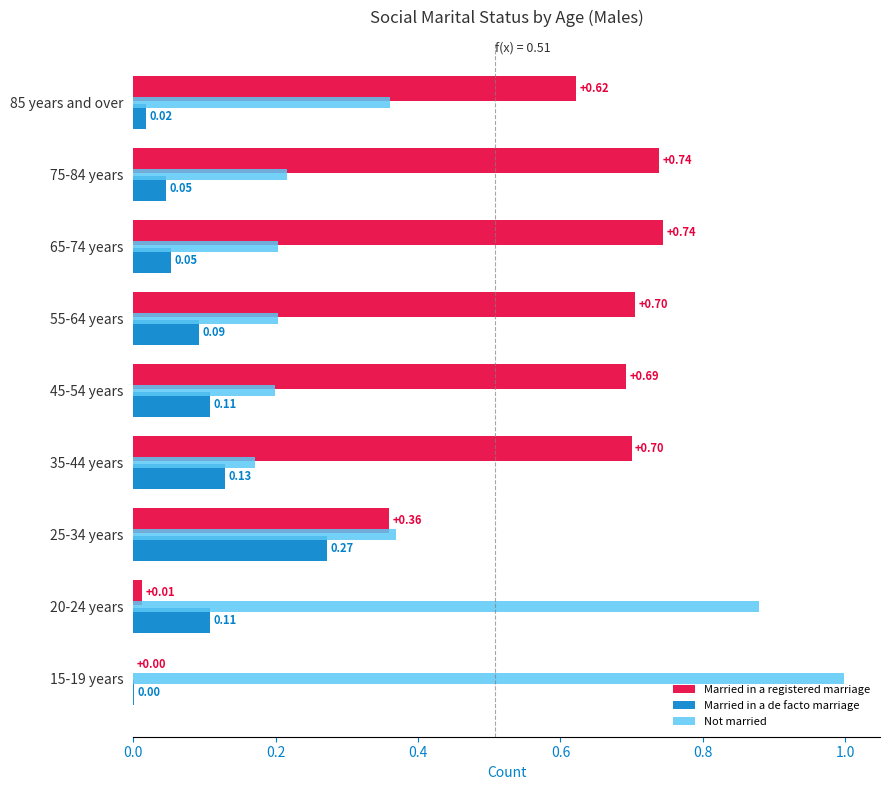

What is the sum of the Married in a registered marriage values at 35-44 years and 55-64 years?

1.4